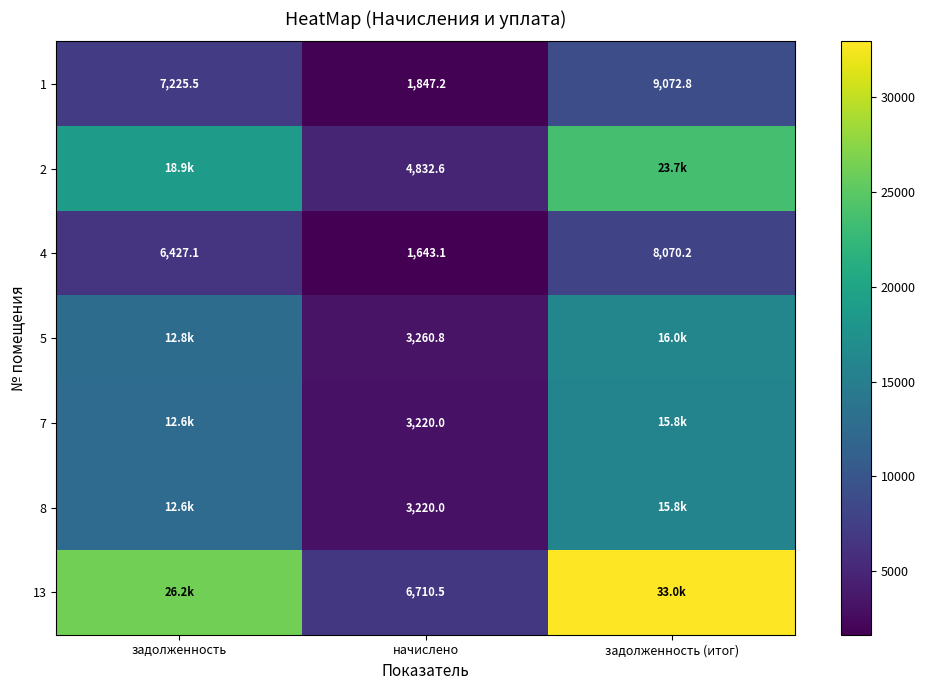

What is the minimum value shown in the chart?

1643.1